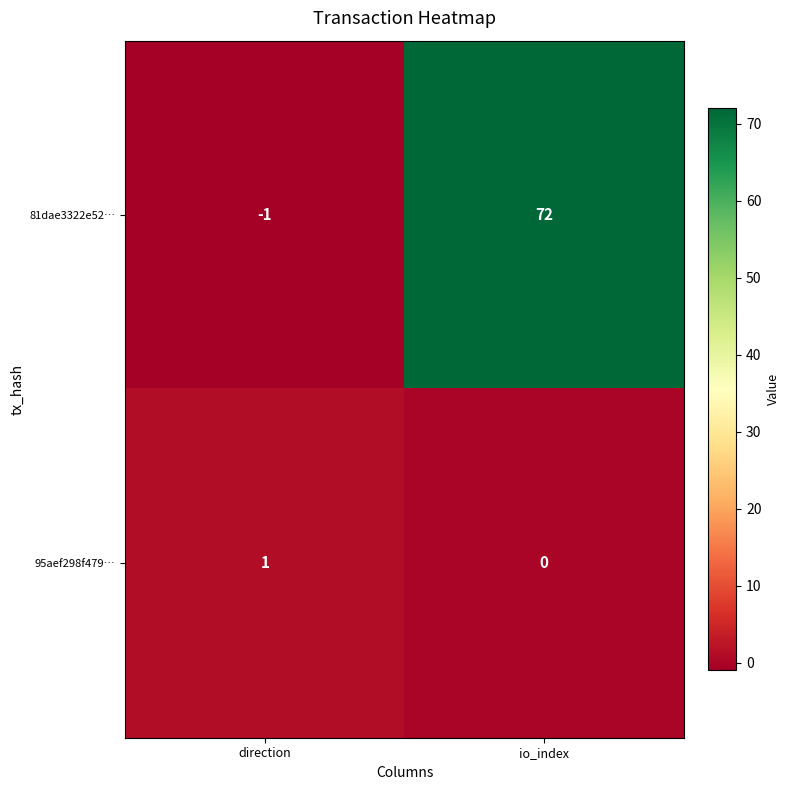

What is the difference between the 81dae3322e52… values at direction and io_index?

73